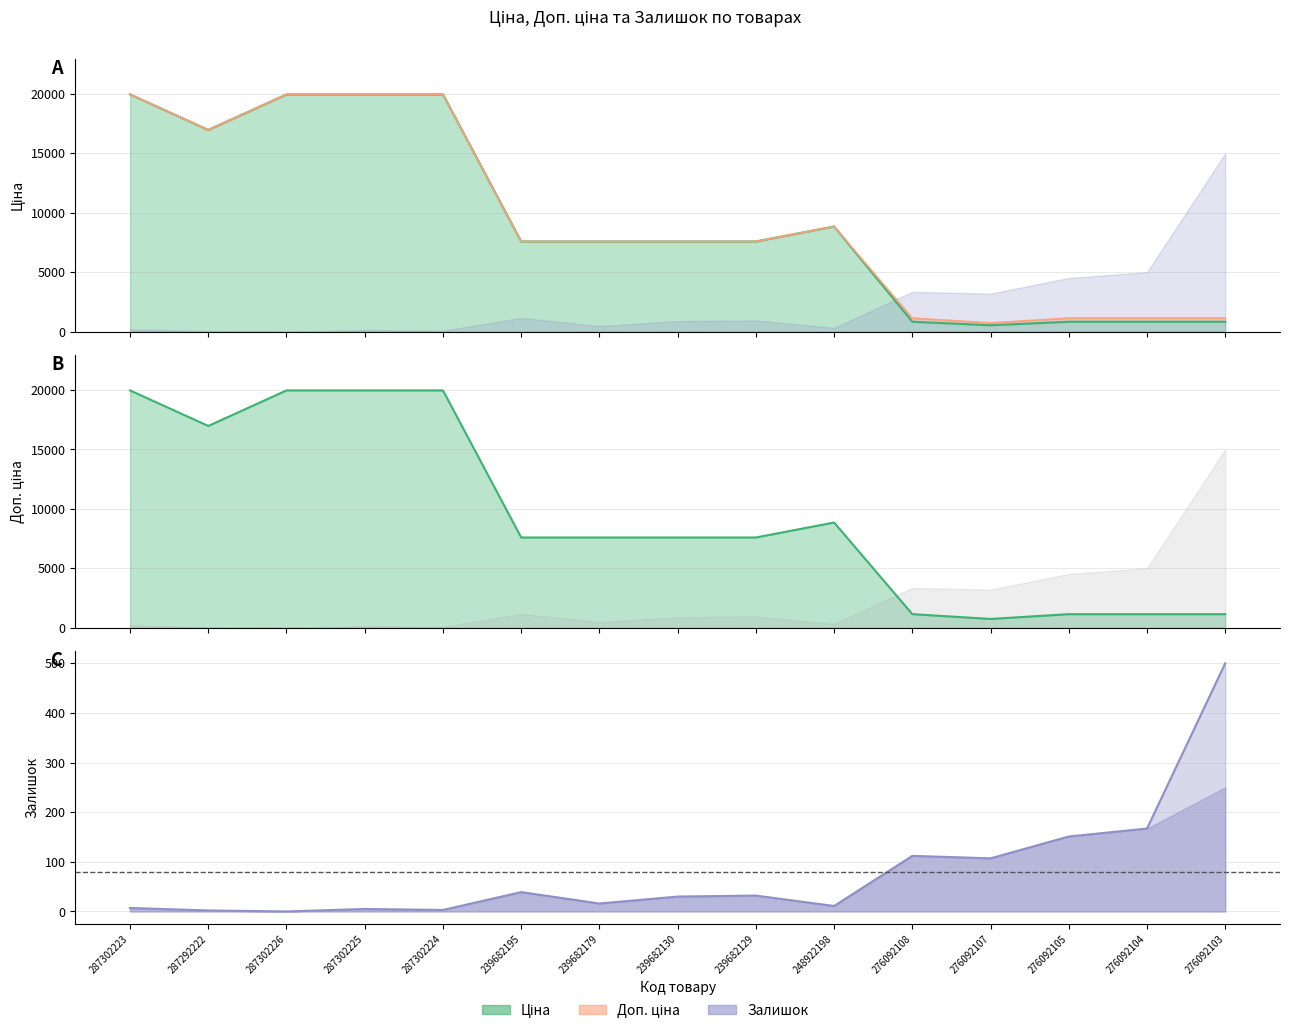

How many lines are shown in the chart?

3